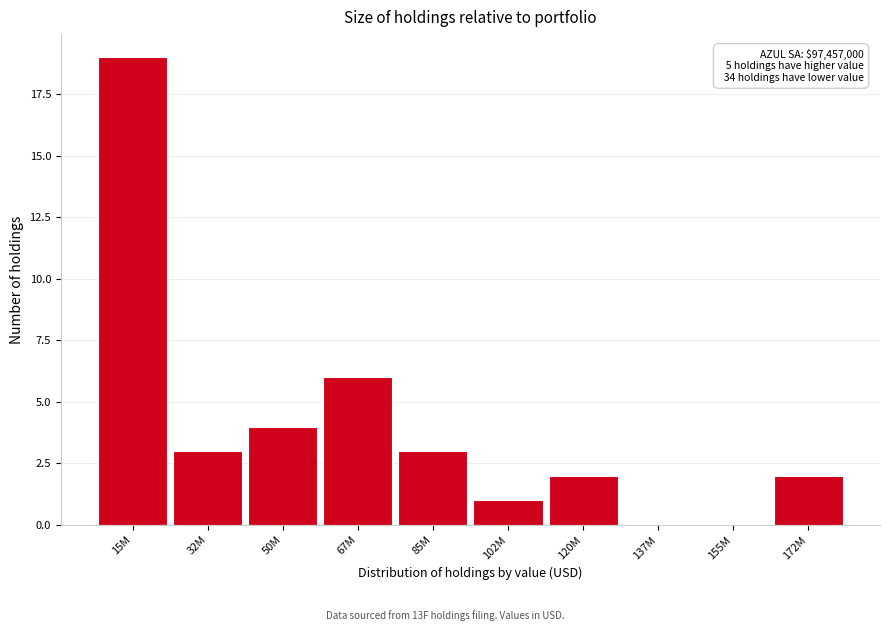

Reading left to right, transcribe all the data shown in this chart.

15M=19	32M=3	50M=4	67M=6	85M=3	102M=1	120M=2	137M=0	155M=0	172M=2